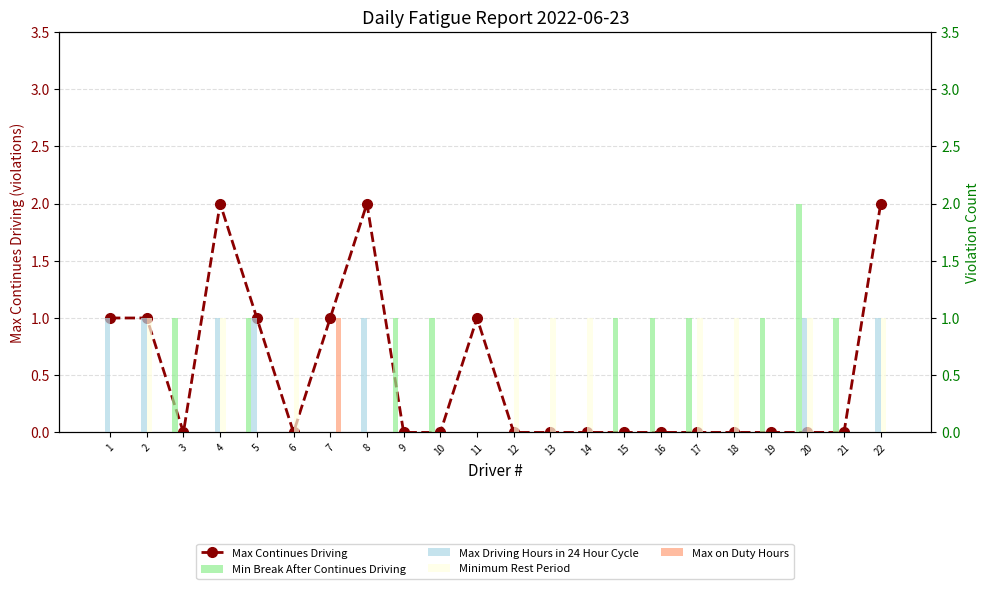

How many data points does each series have?

22